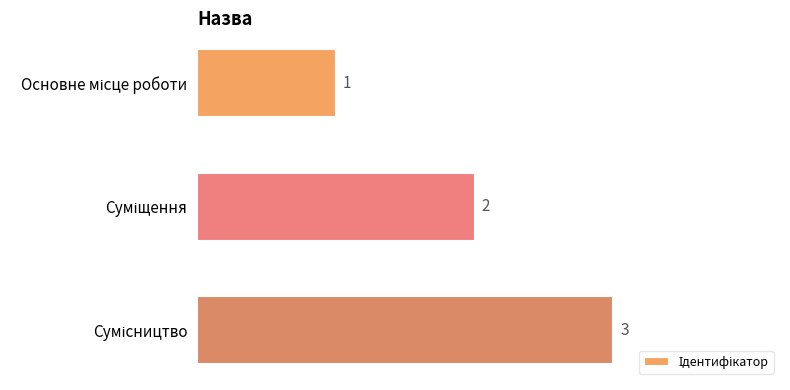

What is the sum of all values?

6